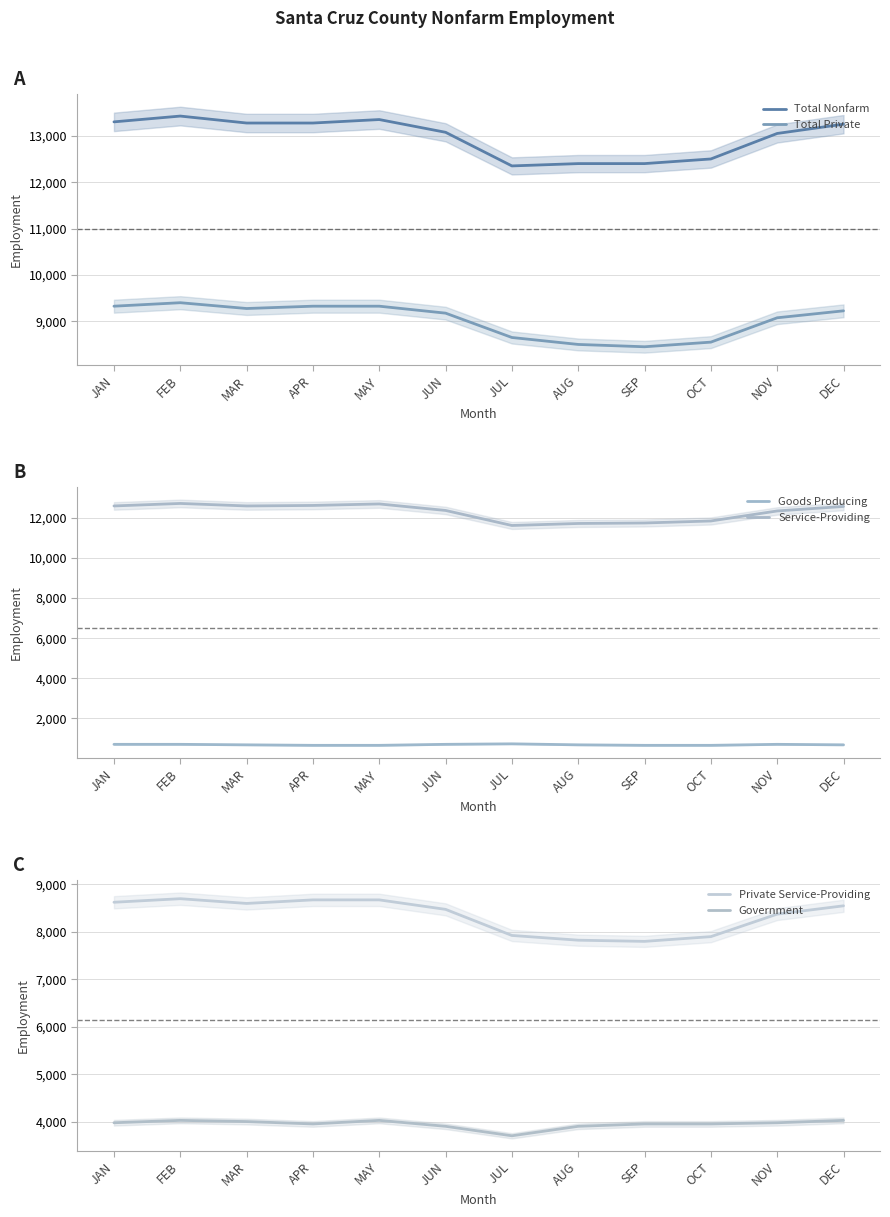

Reading left to right, list all the values displayed in this chart.

Total Nonfarm: JAN=13300	FEB=13425	MAR=13275	APR=13275	MAY=13350	JUN=13075	JUL=12350	AUG=12400	SEP=12400	OCT=12500	NOV=13050	DEC=13250
Total Private: JAN=9325	FEB=9400	MAR=9275	APR=9325	MAY=9325	JUN=9175	JUL=8650	AUG=8500	SEP=8450	OCT=8550	NOV=9075	DEC=9225
Goods Producing: JAN=700	FEB=700	MAR=675	APR=650	MAY=650	JUN=700	JUL=725	AUG=675	SEP=650	OCT=650	NOV=700	DEC=675
Service-Providing: JAN=12600	FEB=12725	MAR=12600	APR=12625	MAY=12700	JUN=12375	JUL=11625	AUG=11725	SEP=11750	OCT=11850	NOV=12350	DEC=12575
Private Service-Providing: JAN=8625	FEB=8700	MAR=8600	APR=8675	MAY=8675	JUN=8475	JUL=7925	AUG=7825	SEP=7800	OCT=7900	NOV=8375	DEC=8550
Government: JAN=3975	FEB=4025	MAR=4000	APR=3950	MAY=4025	JUN=3900	JUL=3700	AUG=3900	SEP=3950	OCT=3950	NOV=3975	DEC=4025